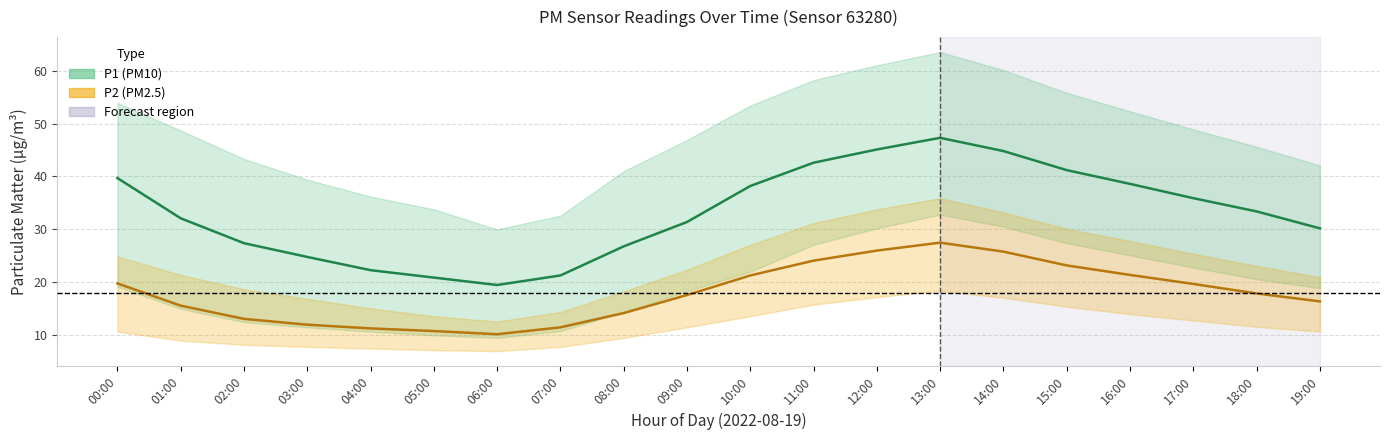

List the labels in order of P1 (PM10) value, largest first.

13:00, 12:00, 14:00, 11:00, 15:00, 00:00, 16:00, 10:00, 17:00, 18:00, 01:00, 09:00, 19:00, 02:00, 08:00, 03:00, 04:00, 07:00, 05:00, 06:00